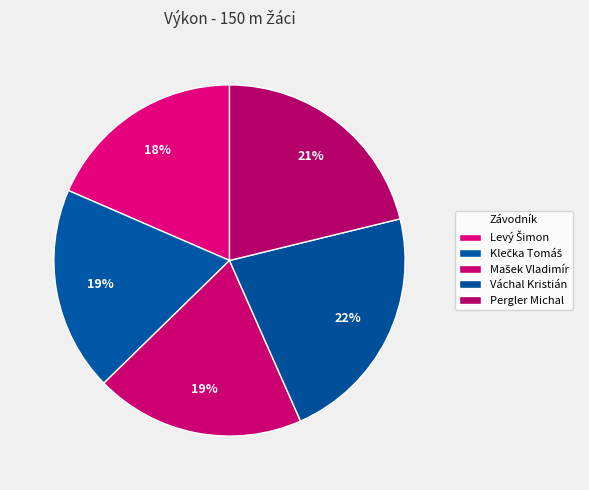

Count the number of slices in the pie.

5